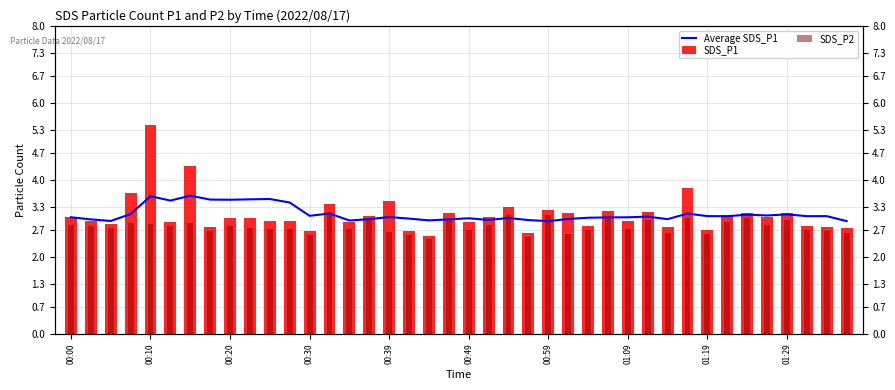

True or false: SDS_P1 has a value of 5.4 at 19.

False